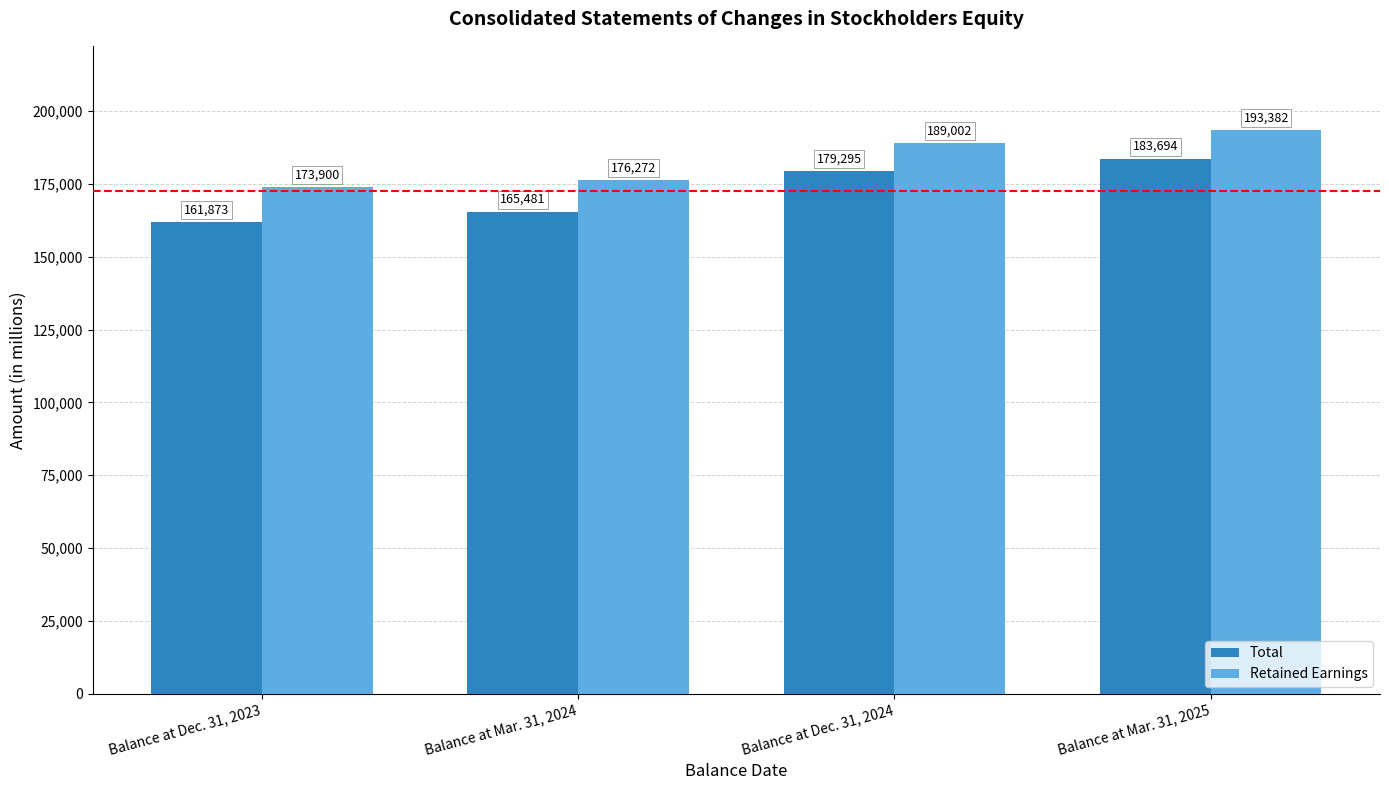

What is the value of the Retained Earnings bar at the 2nd from the left?

176272